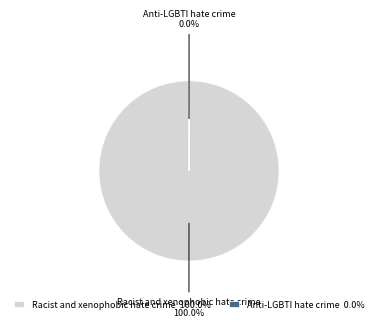

Is there any slice that represents more than half of the pie?

Yes